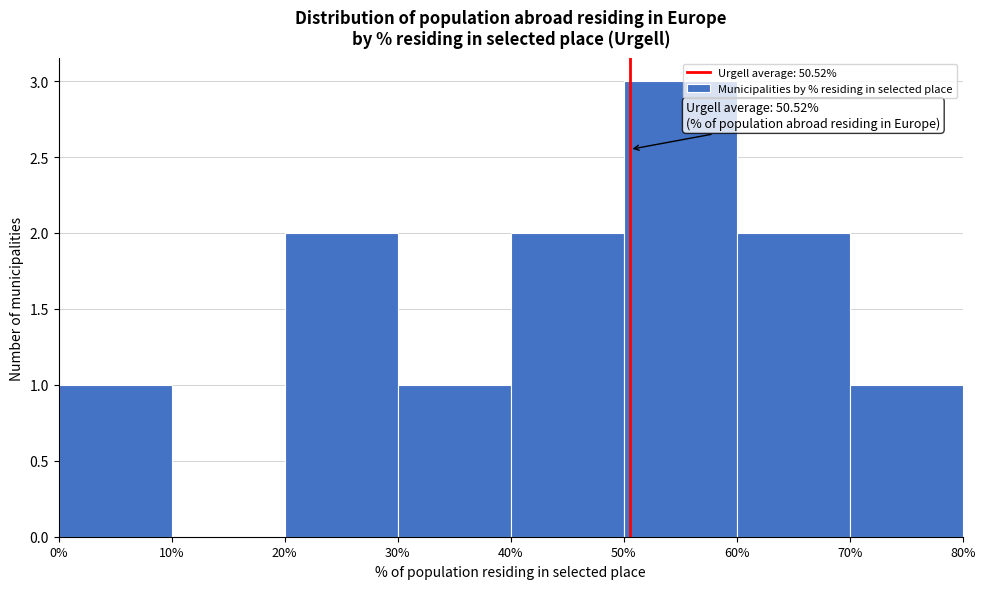

Which range on the x-axis has the tallest bar?

50% to 60%